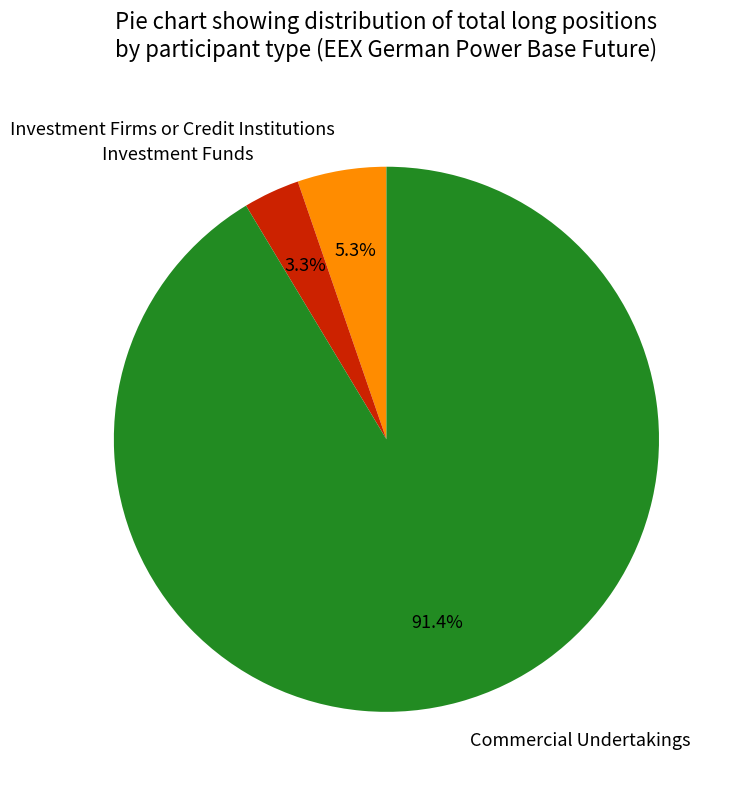

Which has a higher value, Investment Firms or Credit Institutions or Investment Funds?

Investment Firms or Credit Institutions